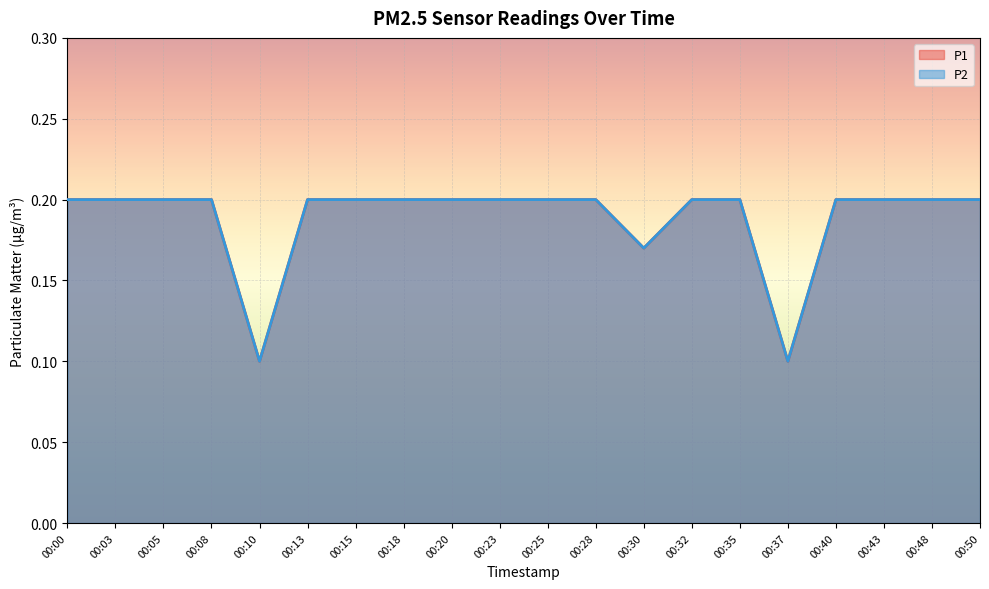

At which category is the sum across all series the highest?

00:00